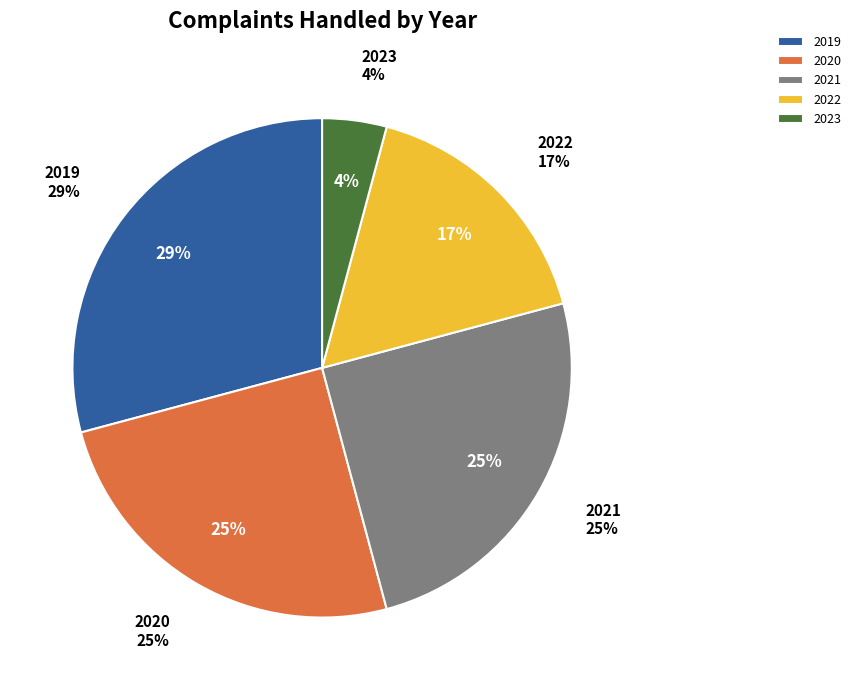

Is it true that 2019 is 42% of the pie?

False